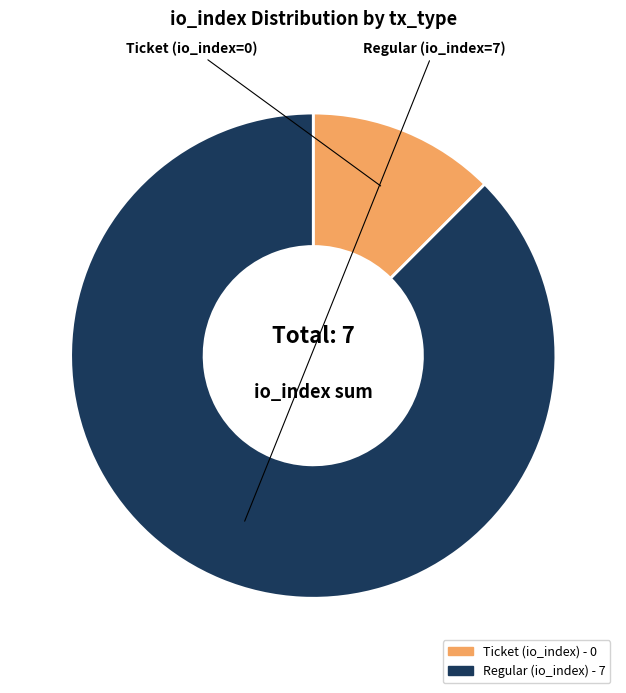

Is there a majority slice in this chart?

Yes